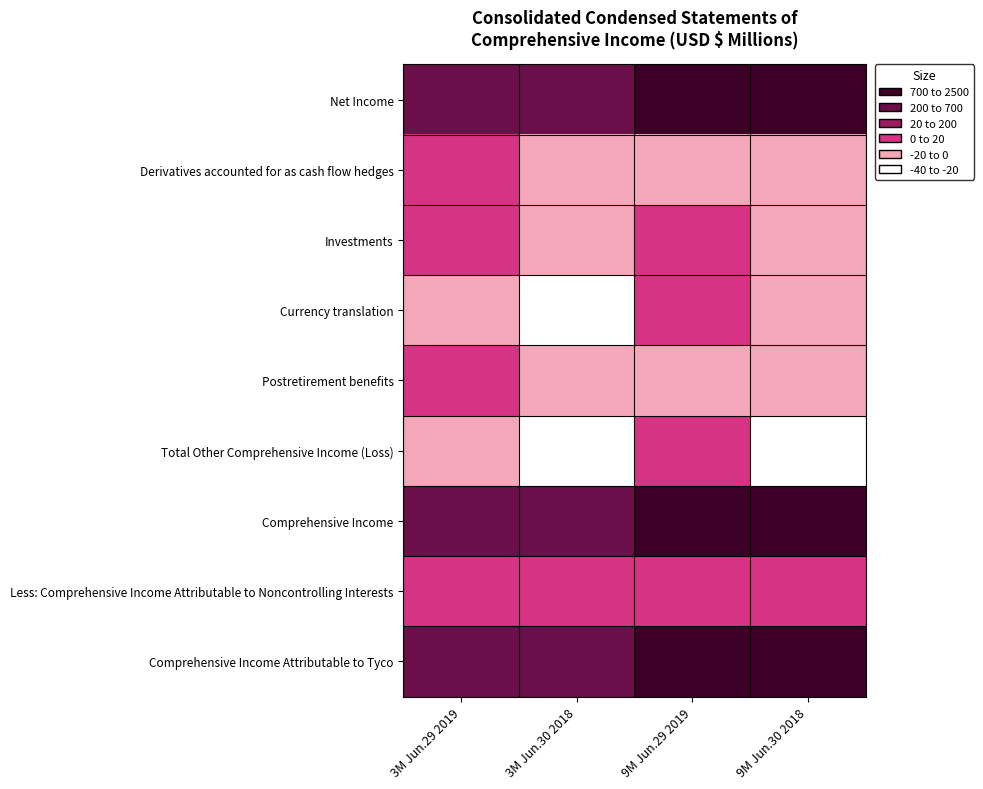

Reading left to right, what are all the values shown in this chart?

Net Income: 3M Jun.29 2019=681	3M Jun.30 2018=542	9M Jun.29 2019=1663	9M Jun.30 2018=2490
Derivatives accounted for as cash flow hedges: 3M Jun.29 2019=4	3M Jun.30 2018=-9	9M Jun.29 2019=-8	9M Jun.30 2018=-7
Investments: 3M Jun.29 2019=1	3M Jun.30 2018=-1	9M Jun.29 2019=2	9M Jun.30 2018=-1
Currency translation: 3M Jun.29 2019=-15	3M Jun.30 2018=-25	9M Jun.29 2019=18	9M Jun.30 2018=-19
Postretirement benefits: 3M Jun.29 2019=0	3M Jun.30 2018=-3	9M Jun.29 2019=-3	9M Jun.30 2018=-7
Total Other Comprehensive Income (Loss): 3M Jun.29 2019=-10	3M Jun.30 2018=-38	9M Jun.29 2019=9	9M Jun.30 2018=-34
Comprehensive Income: 3M Jun.29 2019=671	3M Jun.30 2018=504	9M Jun.29 2019=1672	9M Jun.30 2018=2456
Less: Comprehensive Income Attributable to Noncontrolling Interests: 3M Jun.29 2019=5	3M Jun.30 2018=1	9M Jun.29 2019=10	9M Jun.30 2018=3
Comprehensive Income Attributable to Tyco: 3M Jun.29 2019=666	3M Jun.30 2018=503	9M Jun.29 2019=1662	9M Jun.30 2018=2453